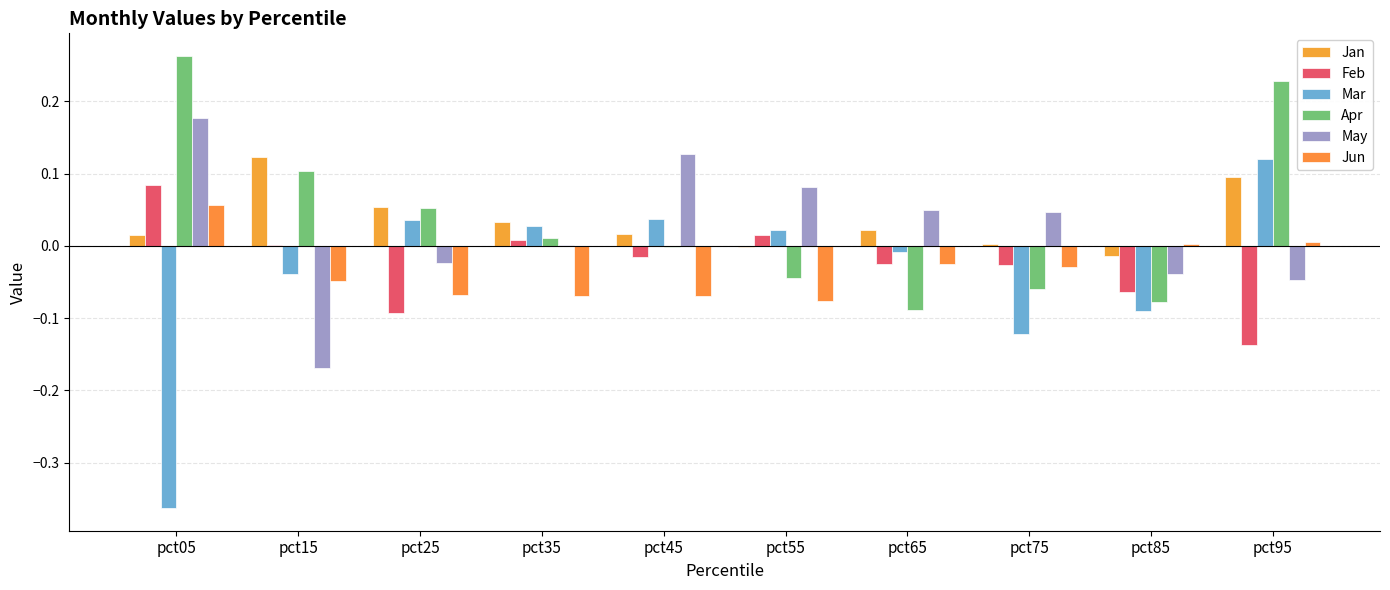

At which label does Mar reach its peak?

pct95